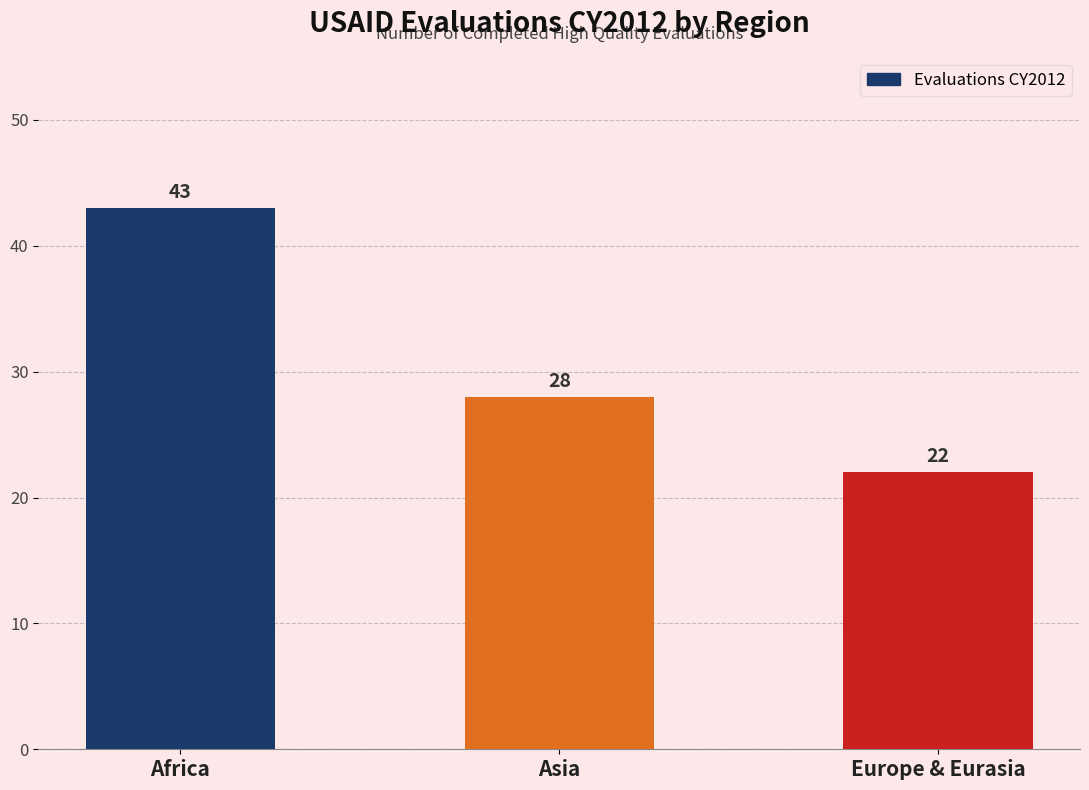

At which label does the data first exceed 28?

Africa